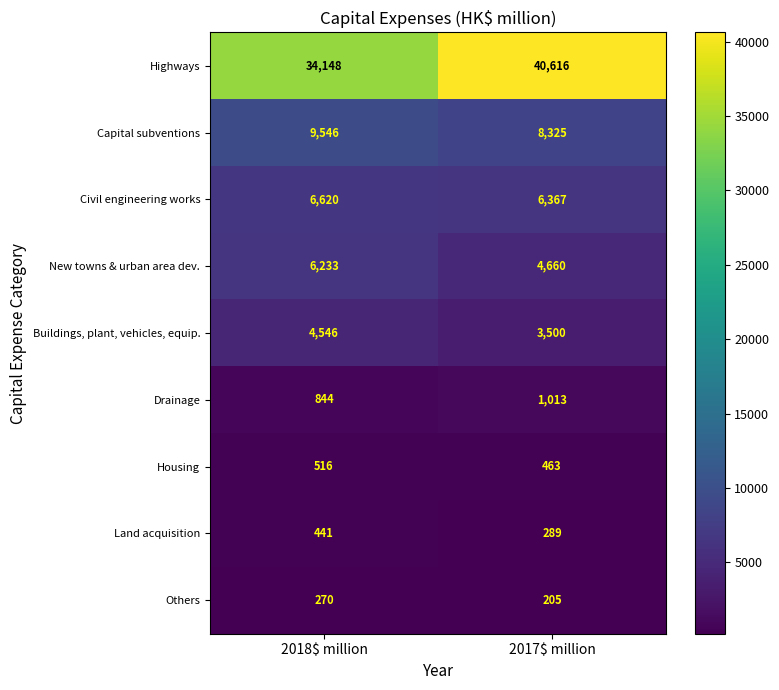

Rank the series by their maximum value, from highest to lowest.

Highways, Capital subventions, Civil engineering works, New towns & urban area dev., Buildings, plant, vehicles, equip., Drainage, Housing, Land acquisition, Others